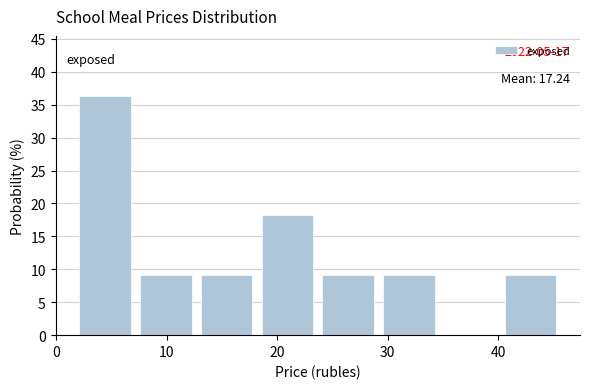

Over which range of the x-axis is the bar tallest?

2 to 8